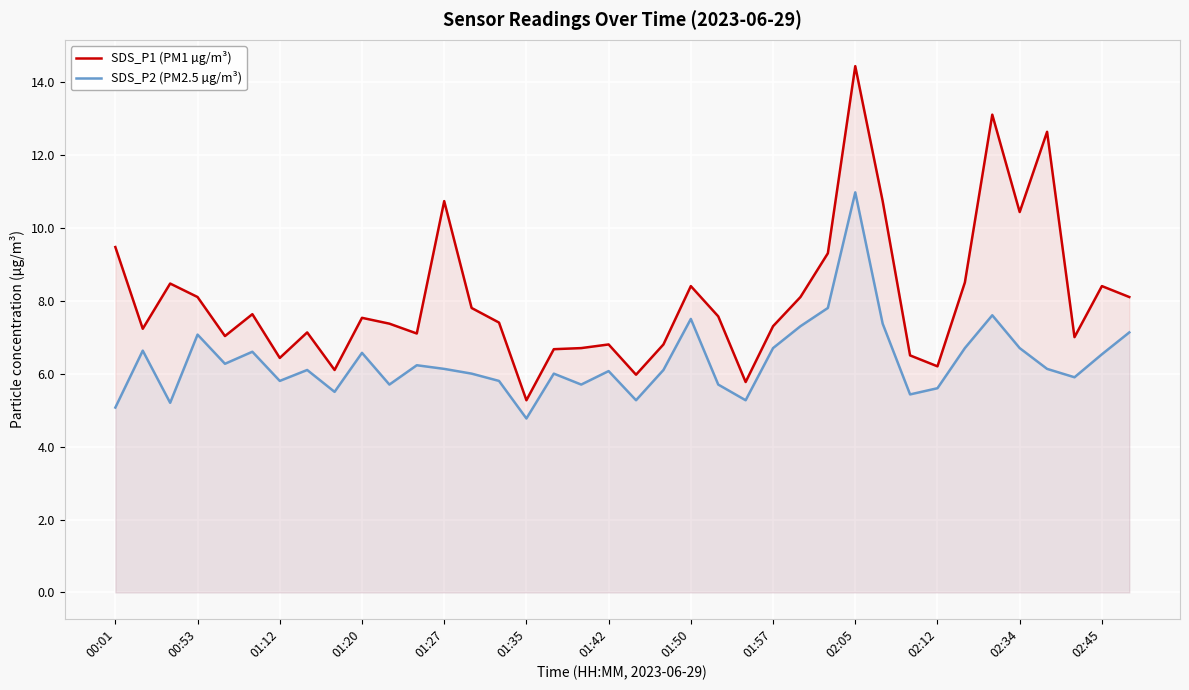

What is the value of the SDS_P1 (PM1 µg/m³) point at the 6th from the left?

7.6